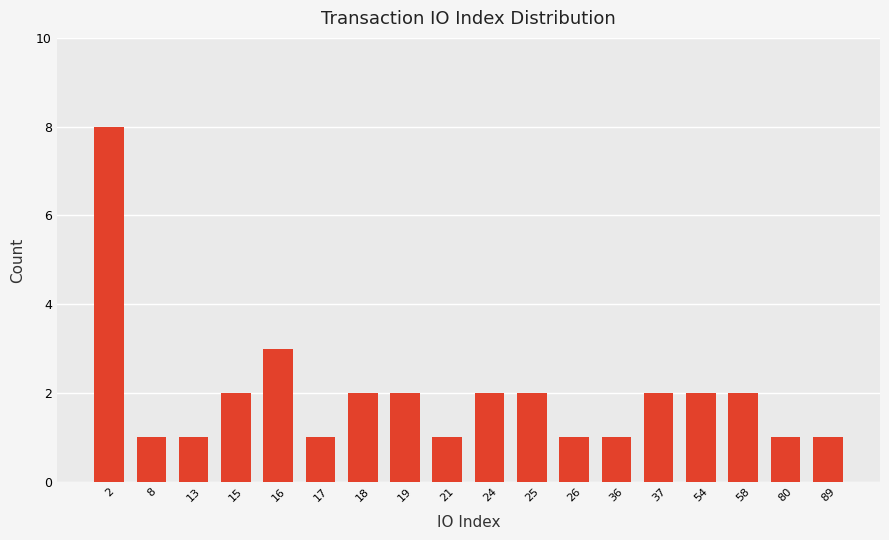

What is the maximum value shown in the chart?

8